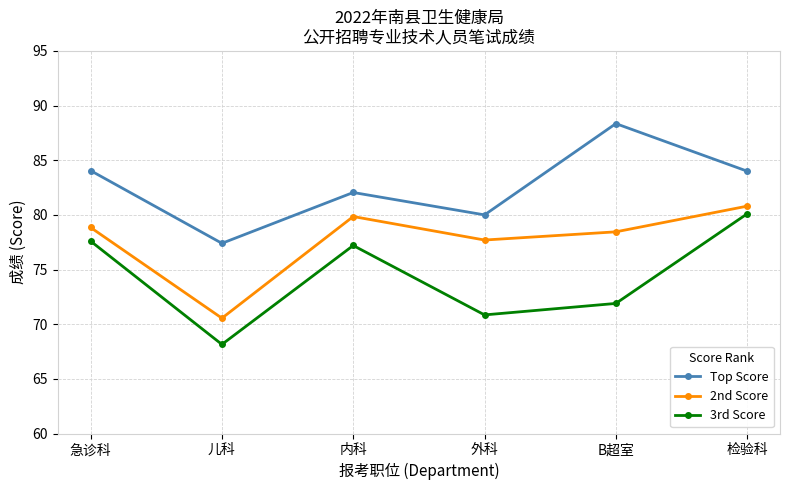

True or false: 2nd Score and 3rd Score cross at least once.

False